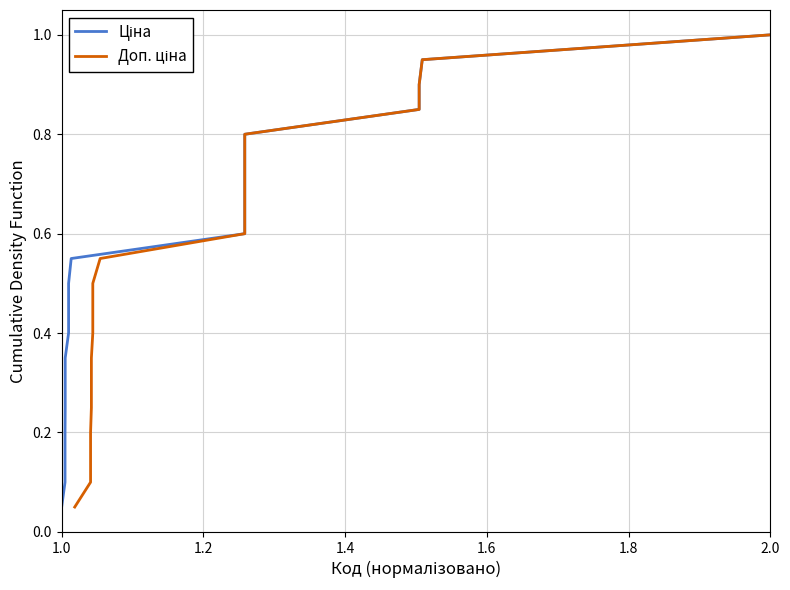

Count the number of data series in this chart.

2